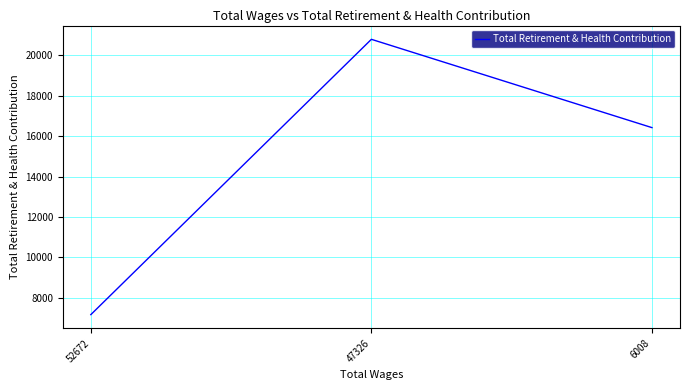

Rank the categories by value from lowest to highest.

52672, 6008, 47326